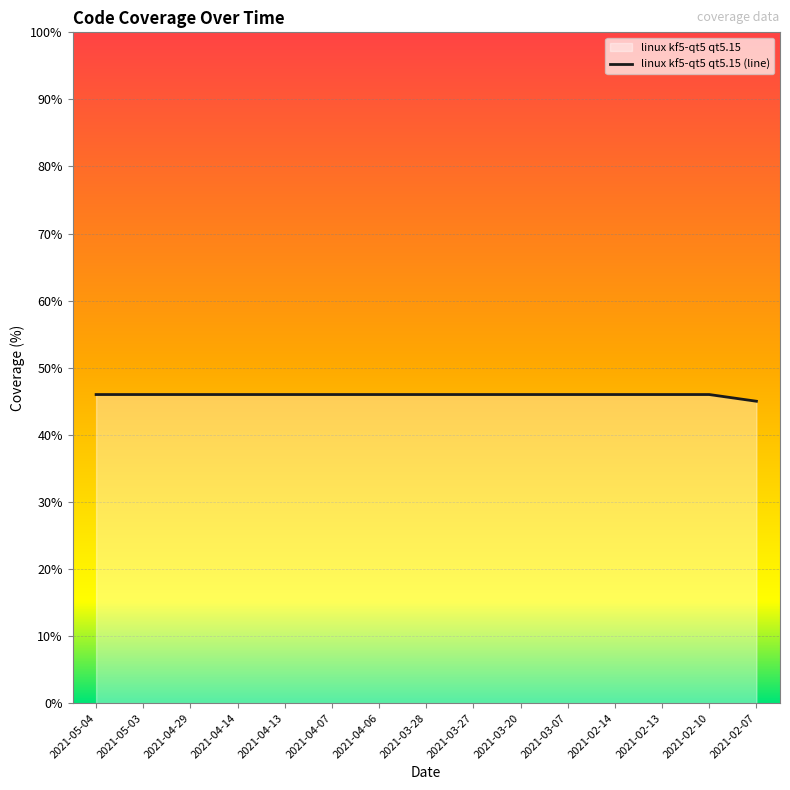

What is the sum of the values at 2021-03-28 and 2021-04-13?

92